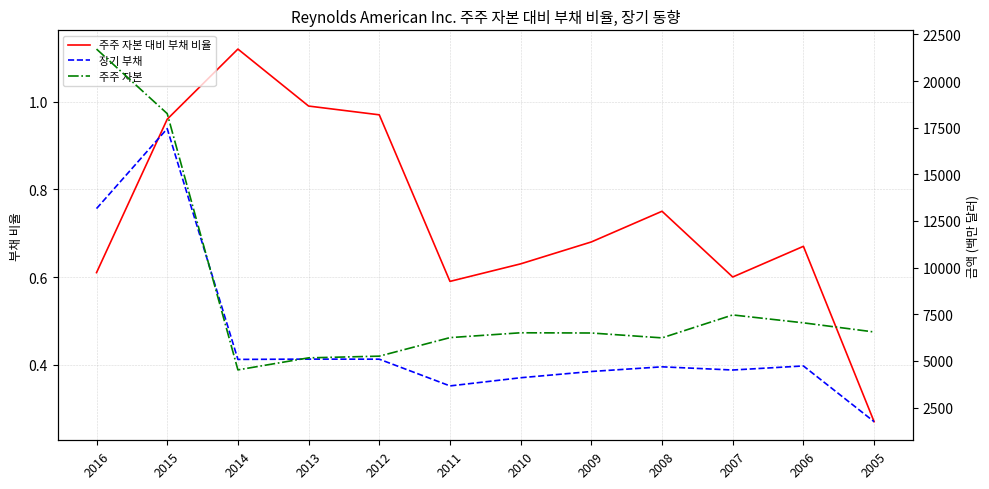

What is the minimum value shown in the chart?

0.3